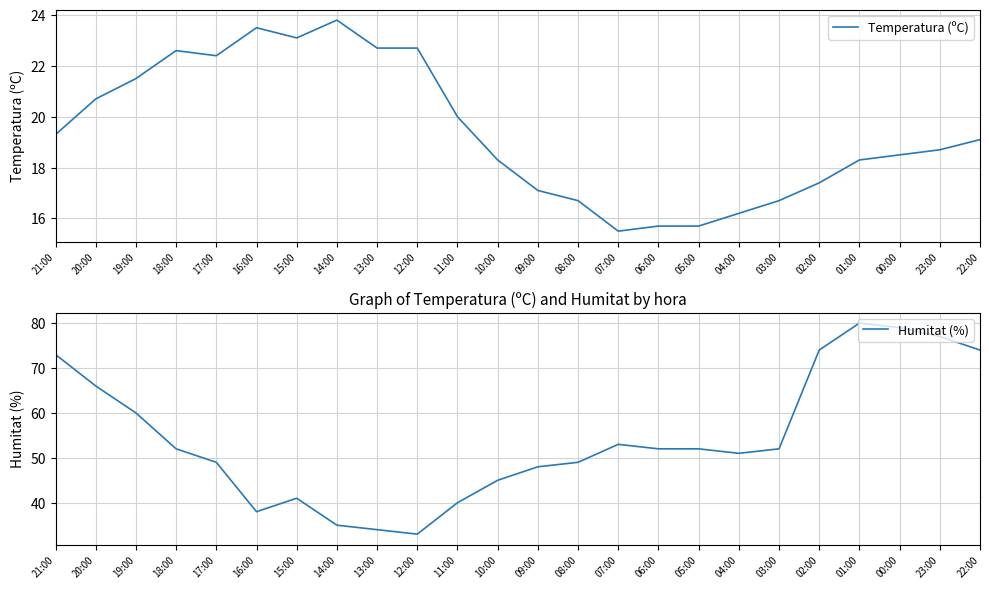

Is it true that Temperatura (ºC) equals 16.7 at 08:00?

True